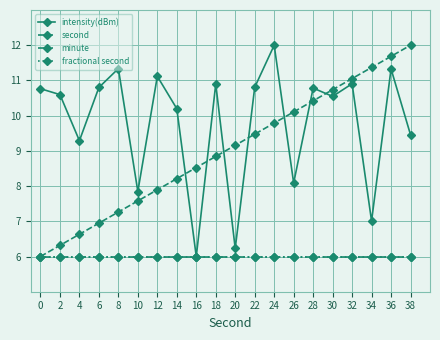

What is the minimum value for second?

6.0